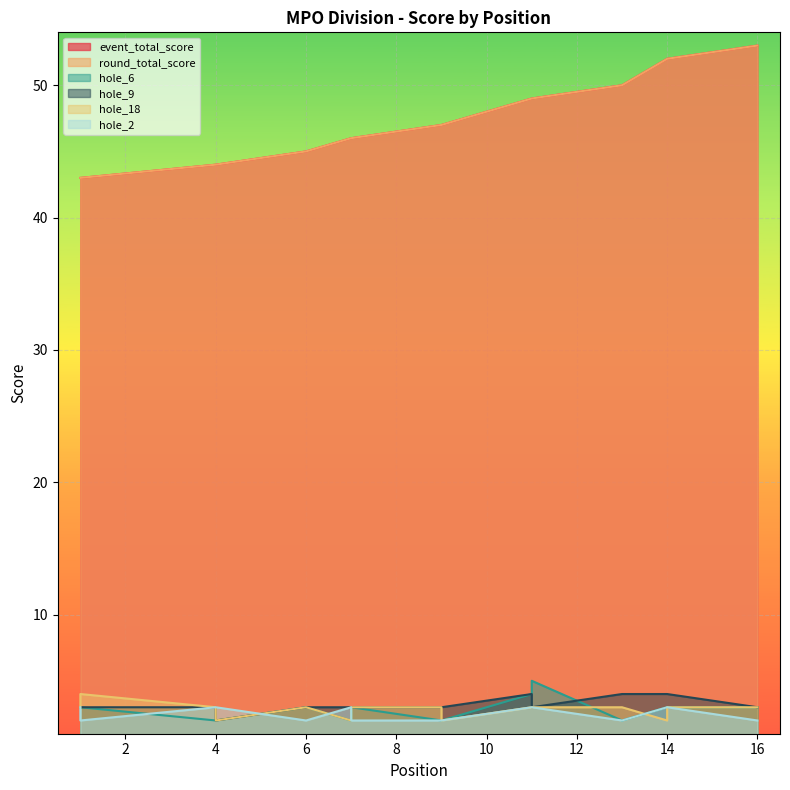

What is the value of the hole_2 point at the 8th from the left?

3